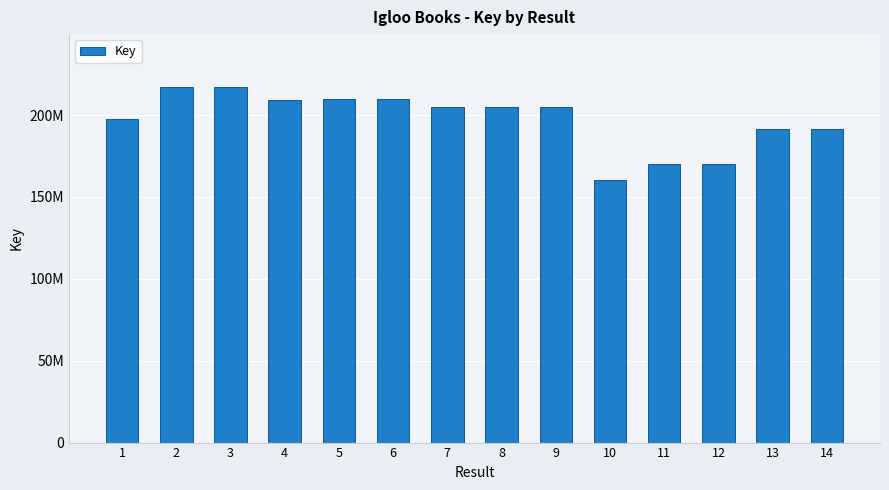

List the labels in order of value, largest first.

3, 2, 6, 5, 4, 7, 9, 8, 1, 13, 14, 12, 11, 10